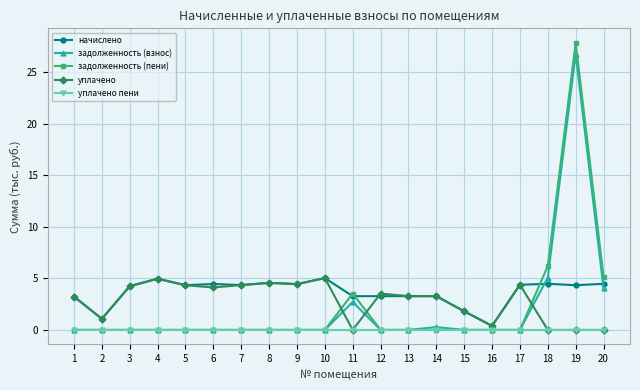

How many lines are shown in the chart?

5